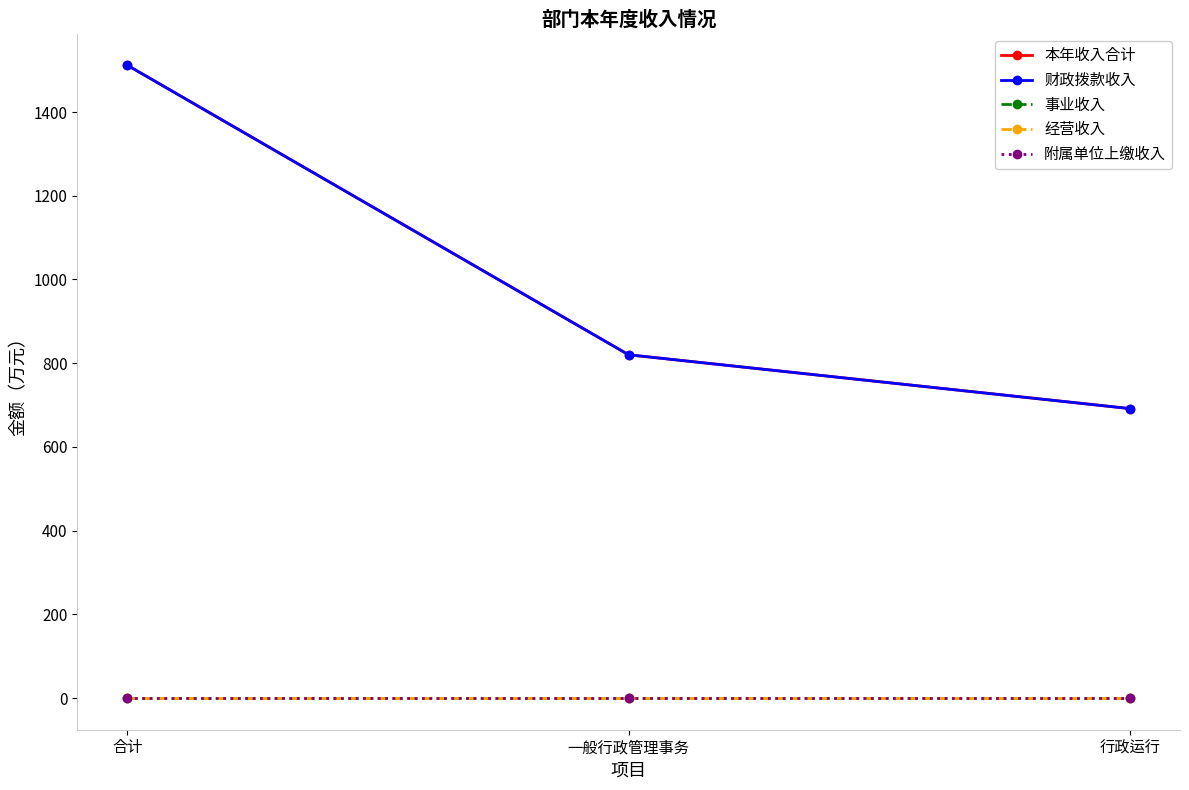

Is this an area chart (filled region under the line)?

No